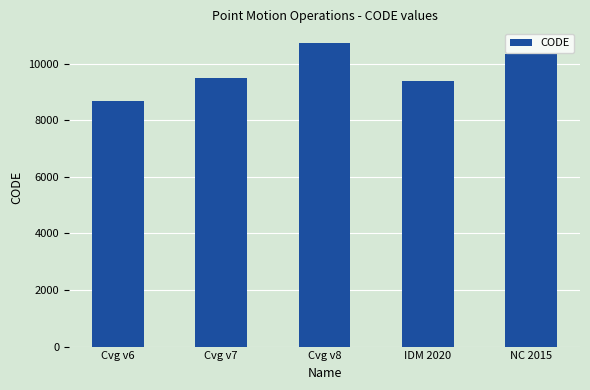

The chart shows a value of 8676 at Cvg v6. True or false?

True